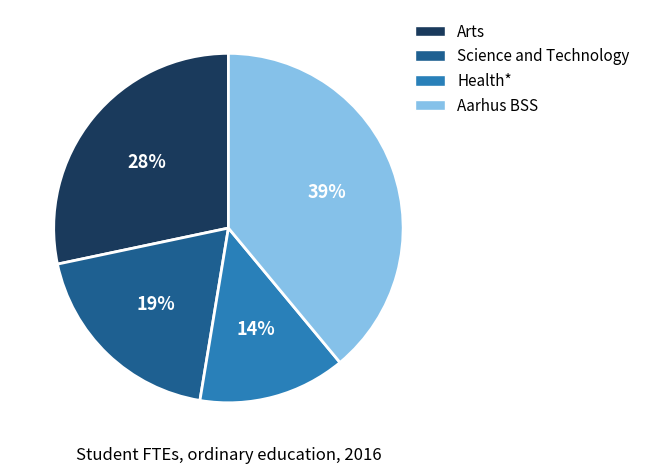

What percentage is the Science and Technology slice, to the nearest percent?

19%